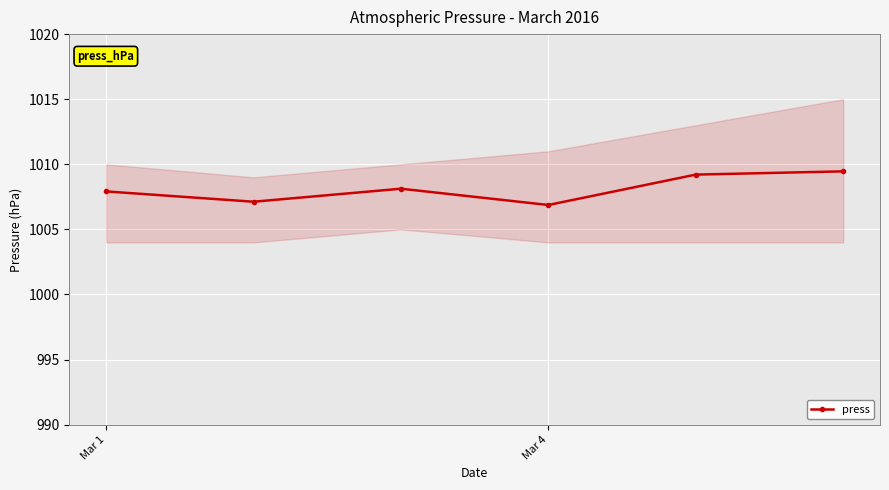

What is the label of the 2nd point from the right?

4